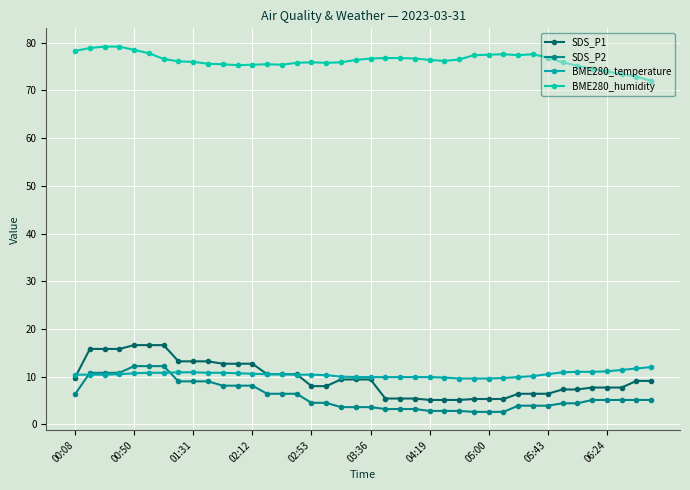

How many categories are shown in the chart?

40